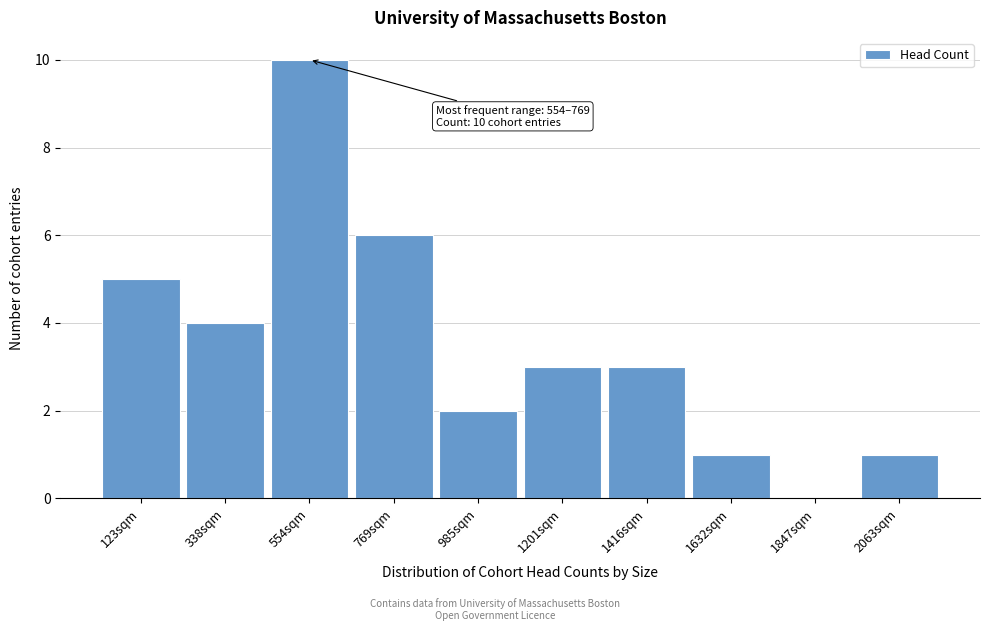

Reading left to right, extract all data points from this chart.

123sqm=5	338sqm=4	554sqm=10	769sqm=6	985sqm=2	1201sqm=3	1416sqm=3	1632sqm=1	1847sqm=0	2063sqm=1